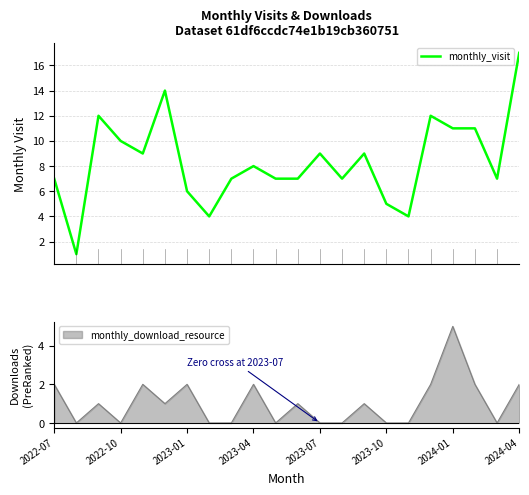

The value of monthly_download_resource at 2023-10 is 0. True or false?

True